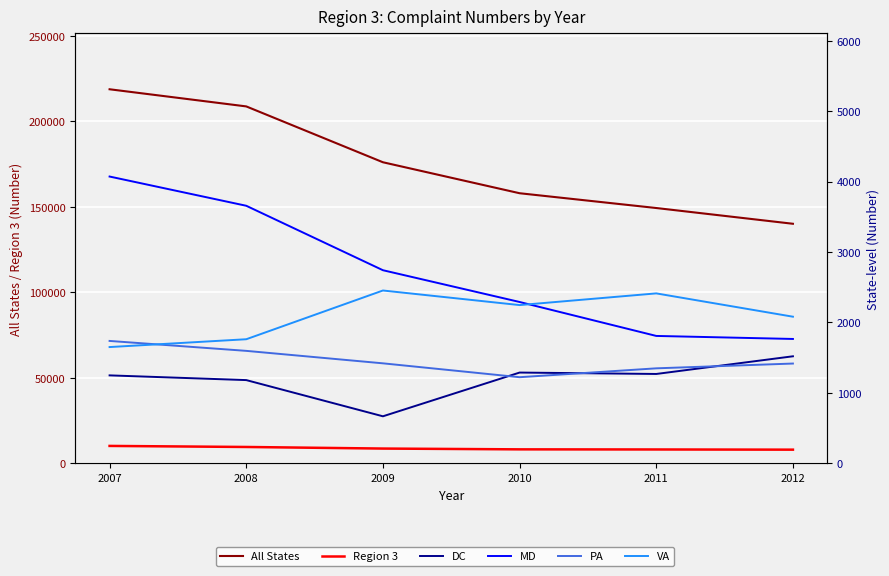

List the labels in order of Region 3 value, smallest first.

2012, 2011, 2010, 2009, 2008, 2007